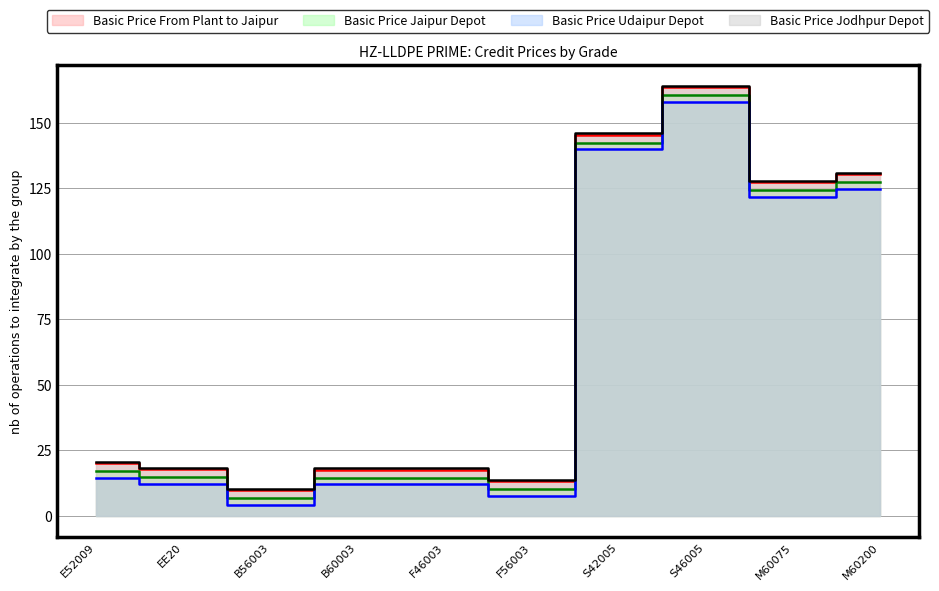

Reading left to right, extract all data points from this chart.

Basic Price From Plant to Jaipur: E52009=20.3	EE20=17.8	B56003=9.8	B60003=17.7	F46003=17.7	F56003=13.3	S42005=145.5	S46005=163.5	M60075=127.4	M60200=130.6
Basic Price Jaipur Depot: E52009=17.2	EE20=14.7	B56003=6.7	B60003=14.6	F46003=14.6	F56003=10.2	S42005=142.4	S46005=160.4	M60075=124.3	M60200=127.5
Basic Price Udaipur Depot: E52009=14.6	EE20=12.1	B56003=4.1	B60003=12.0	F46003=12.0	F56003=7.6	S42005=139.8	S46005=157.8	M60075=121.7	M60200=124.9
Basic Price Jodhpur Depot: E52009=20.7	EE20=18.2	B56003=10.2	B60003=18.1	F46003=18.1	F56003=13.7	S42005=145.9	S46005=163.9	M60075=127.8	M60200=131.0